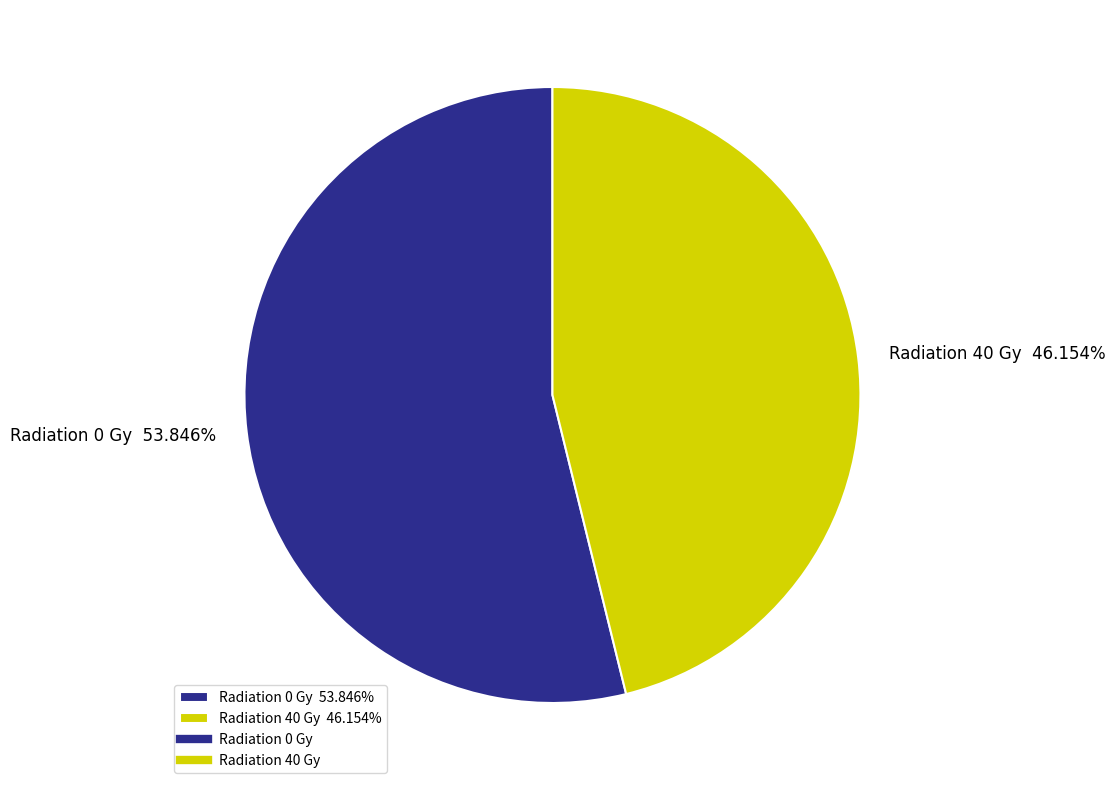

Rank the categories by value from highest to lowest.

Radiation 0 Gy 53.846%, Radiation 40 Gy 46.154%